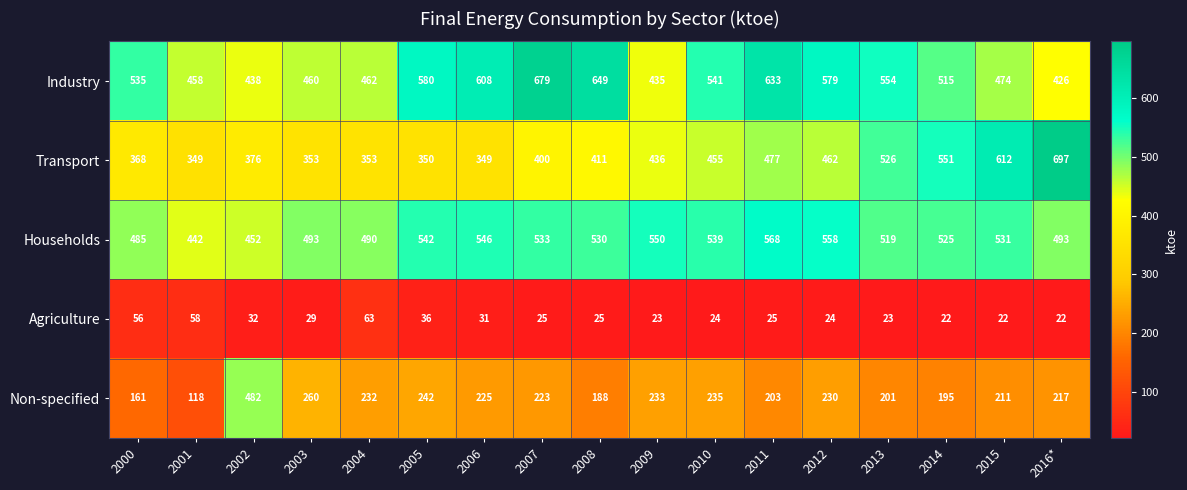

Rank the series at 2008 from highest to lowest value.

Industry, Households, Transport, Non-specified, Agriculture